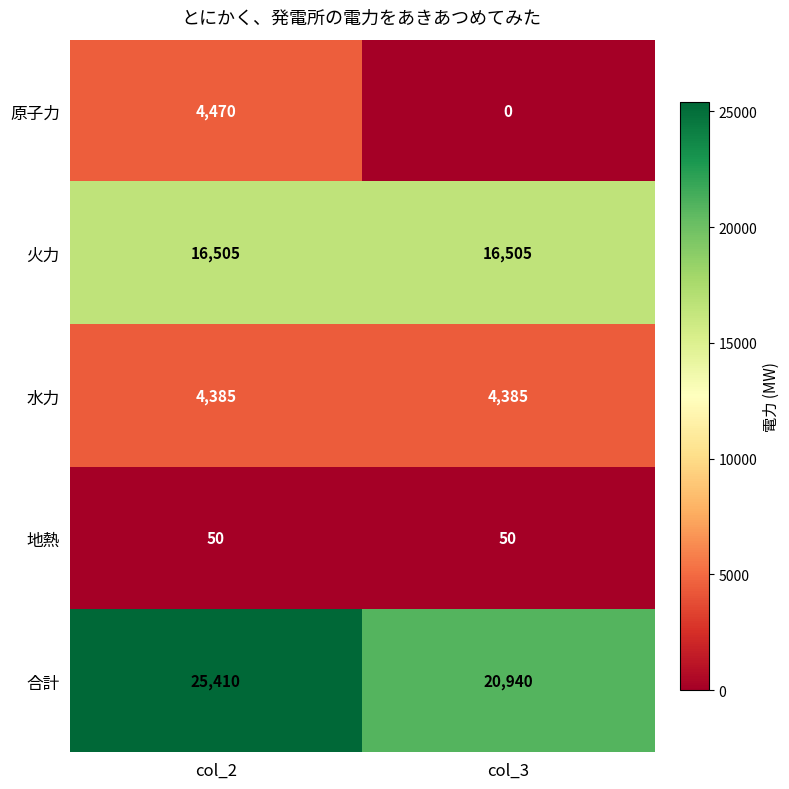

Is it true that 原子力 equals -1975 at col_3?

False